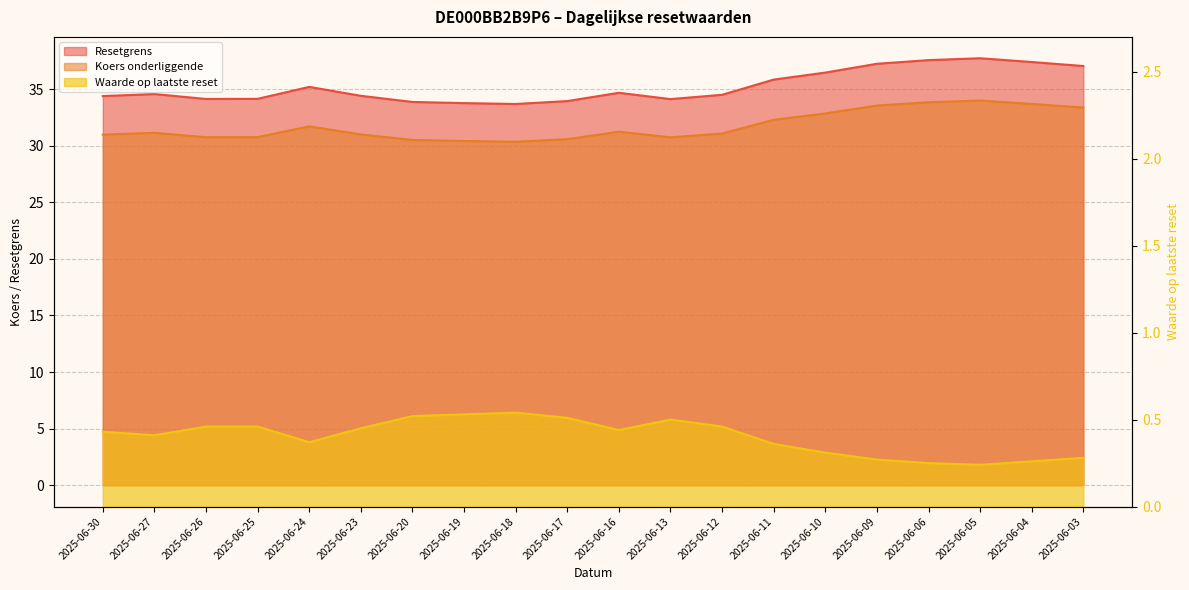

Is the value of Resetgrens at 2025-06-24 greater than the value of Koers onderliggende at 2025-06-25?

Yes